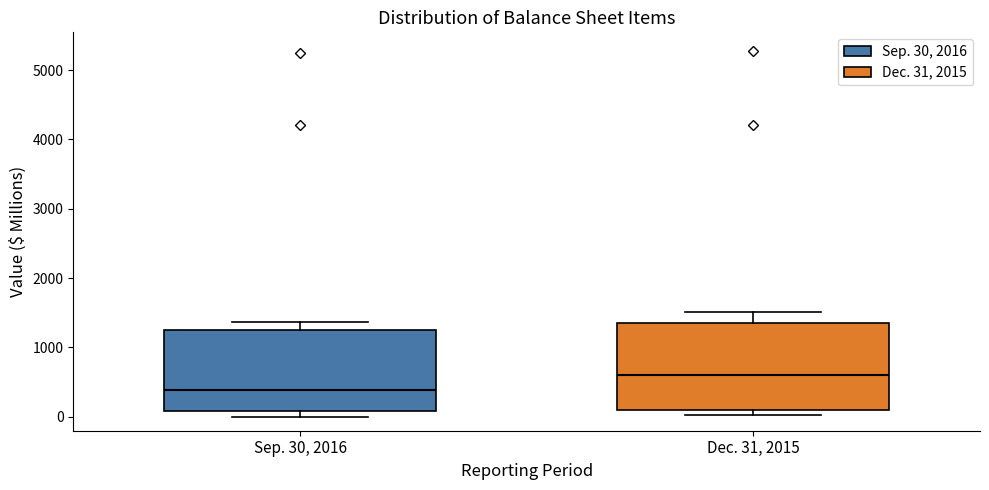

Which box has the highest median line?

Dec. 31, 2015